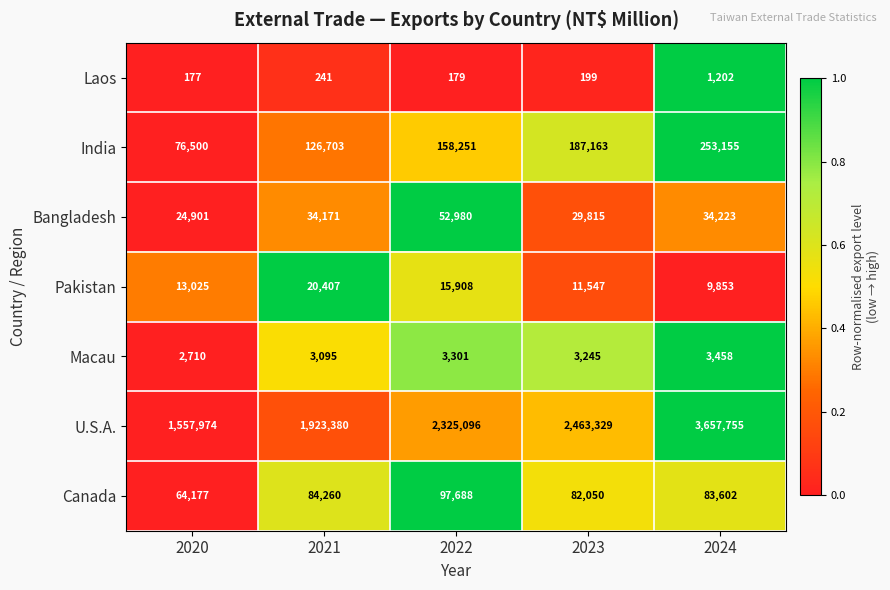

The Pakistan series shows 13025 at 2020. True or false?

True